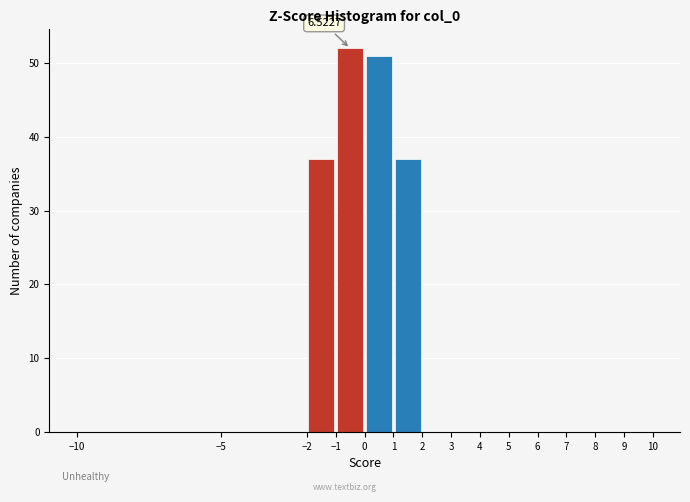

Which range on the x-axis has the tallest bar?

-1 to 0